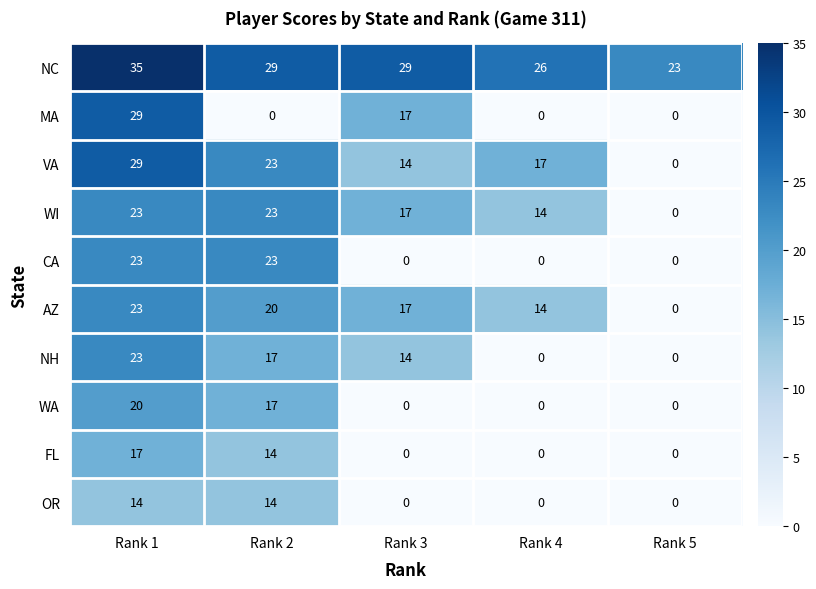

The value of OR at Rank 2 is 14. True or false?

True